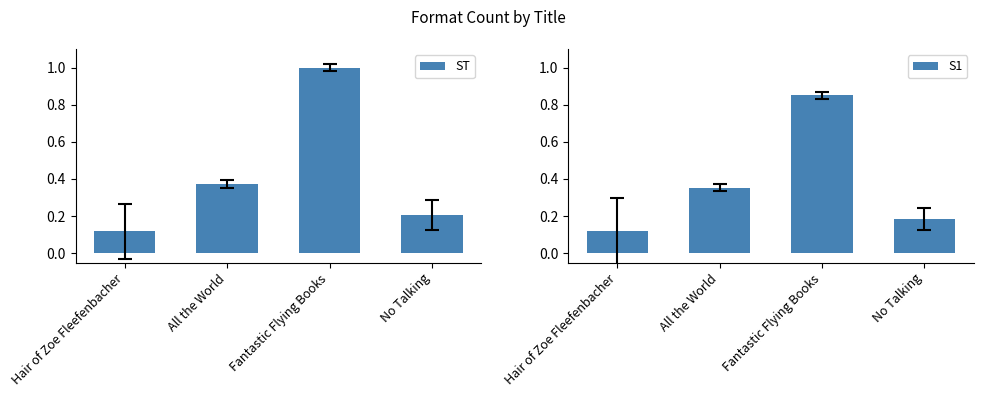

List the labels in order of ST value, smallest first.

Hair of Zoe Fleefenbacher, No Talking, All the World, Fantastic Flying Books